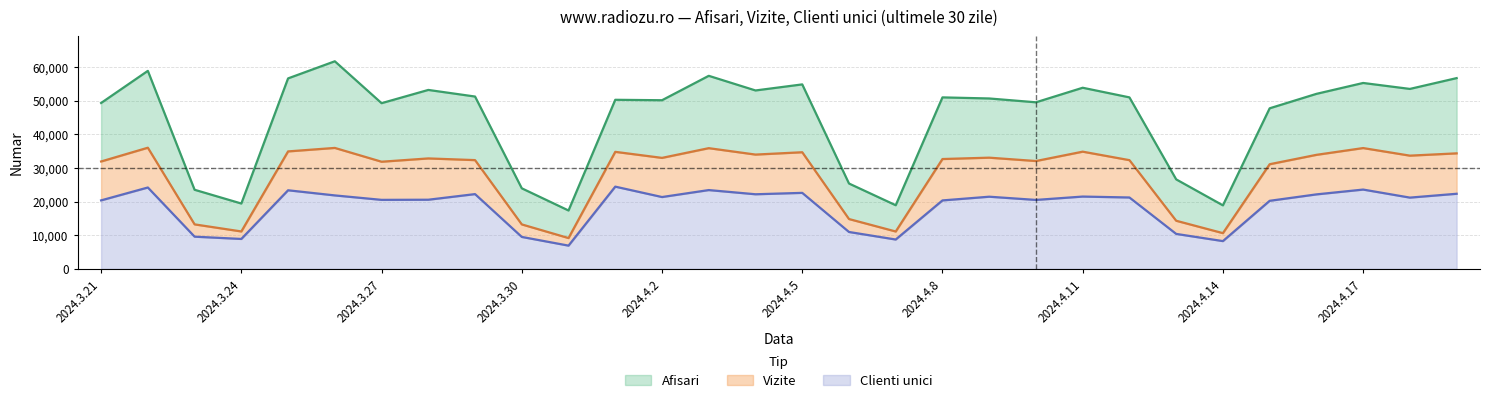

The Clienti unici series shows 32133 at 2024.3.21. True or false?

False